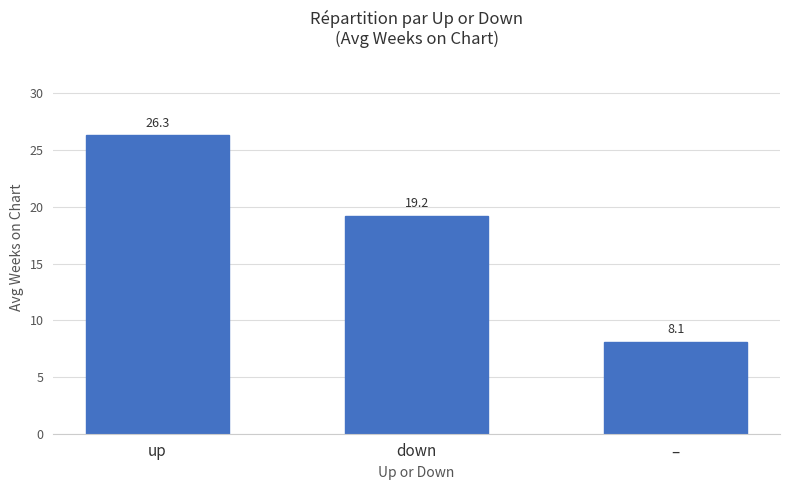

How many distinct data groups are displayed?

1